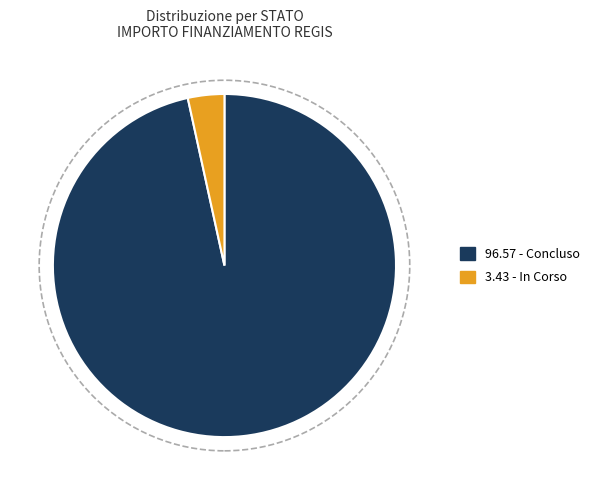

Does any single category account for the majority?

Yes